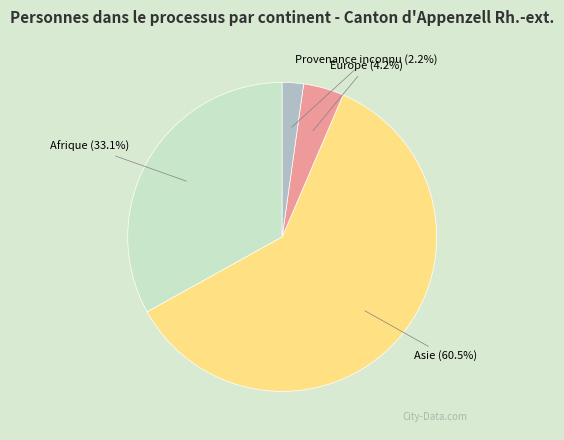

Between Asie and Afrique, which is larger?

Asie